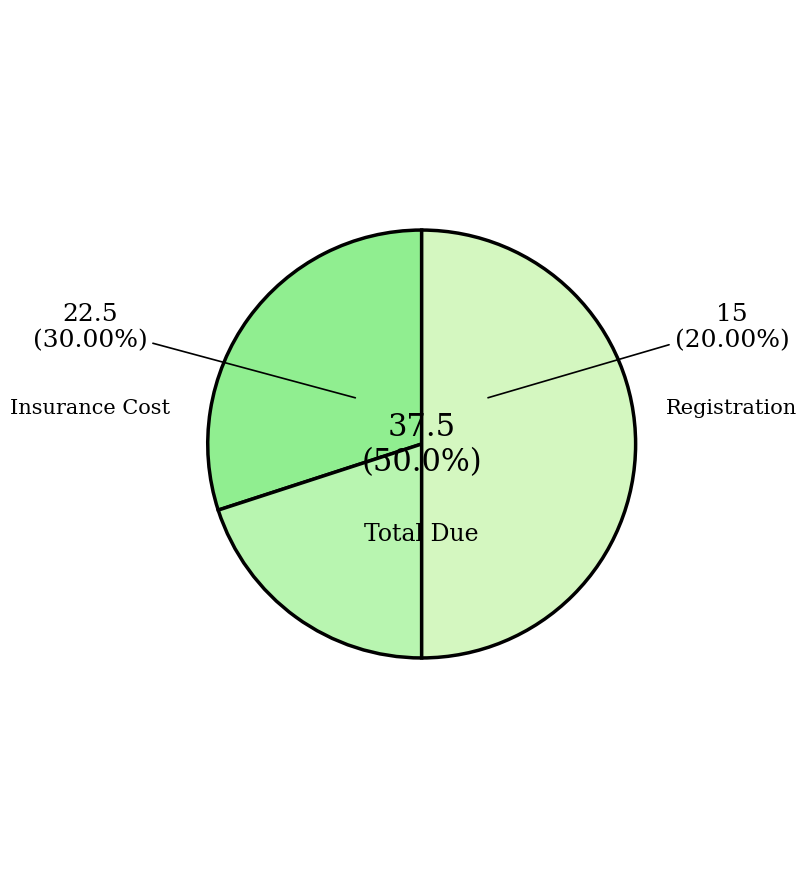

Which category has the smallest portion of the pie?

Registration